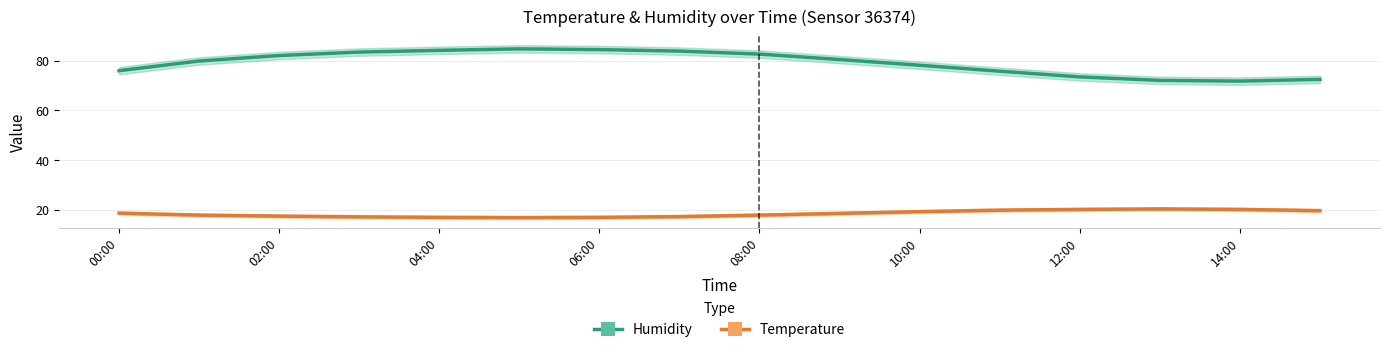

What is the label of the 8th point from the right?

08:00